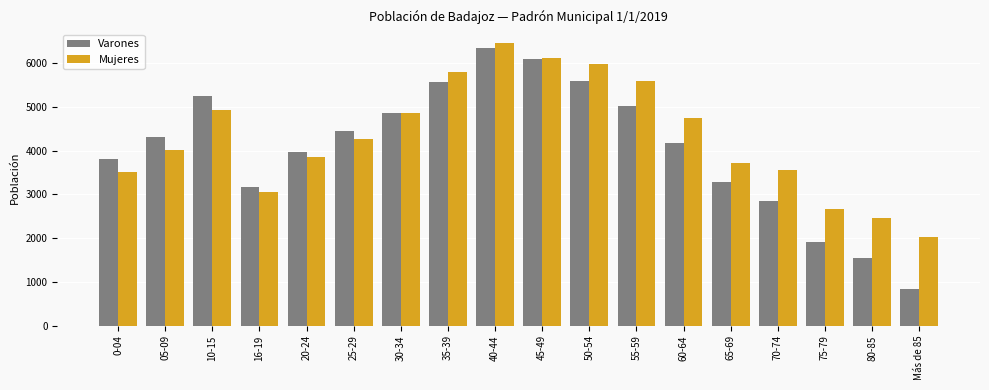

Which category has the lowest value across all series?

Más de 85